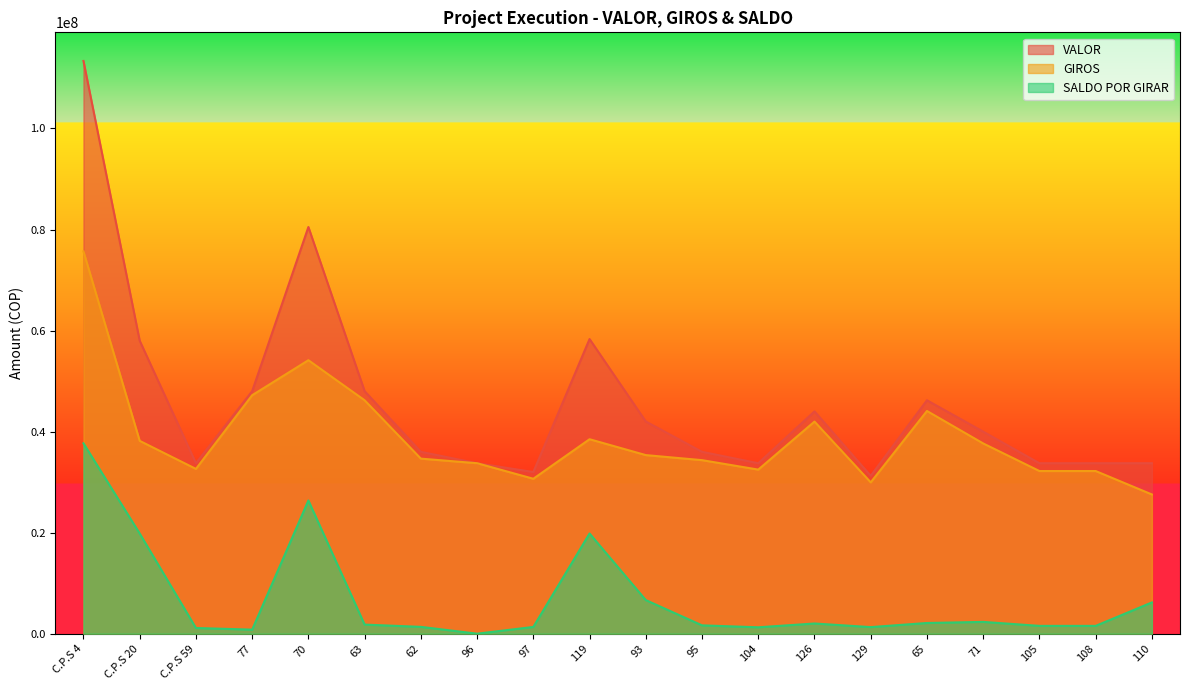

How many values in the VALOR series are below 39992000?

10